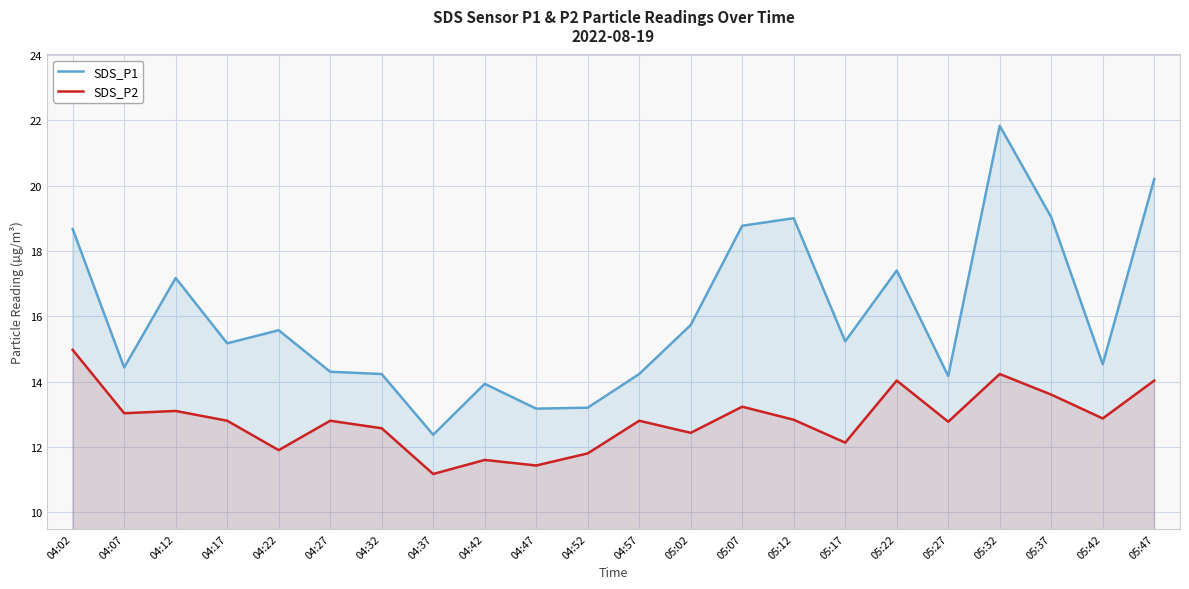

What is the value of the SDS_P1 point at the 12th from the left?

14.2